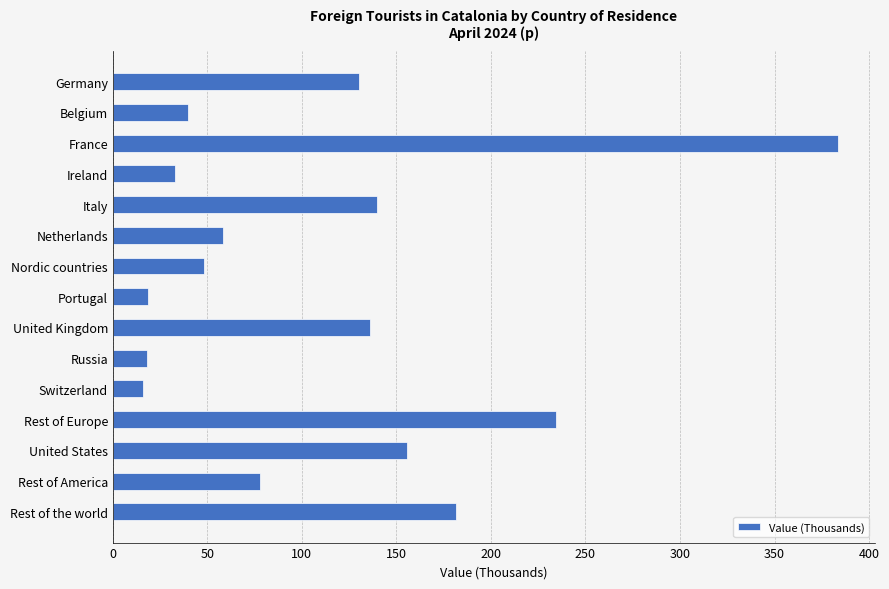

What is the change in value from Belgium to France?

+344.3